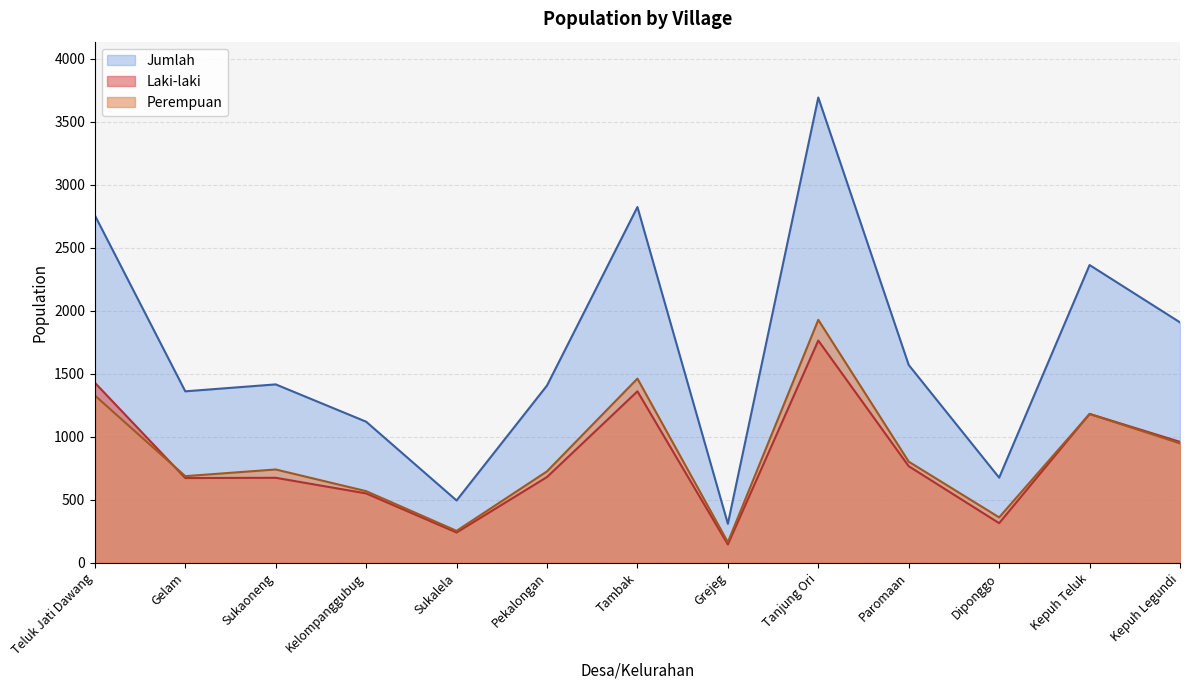

True or false: Perempuan has more than 0 points higher than both neighbors.

True